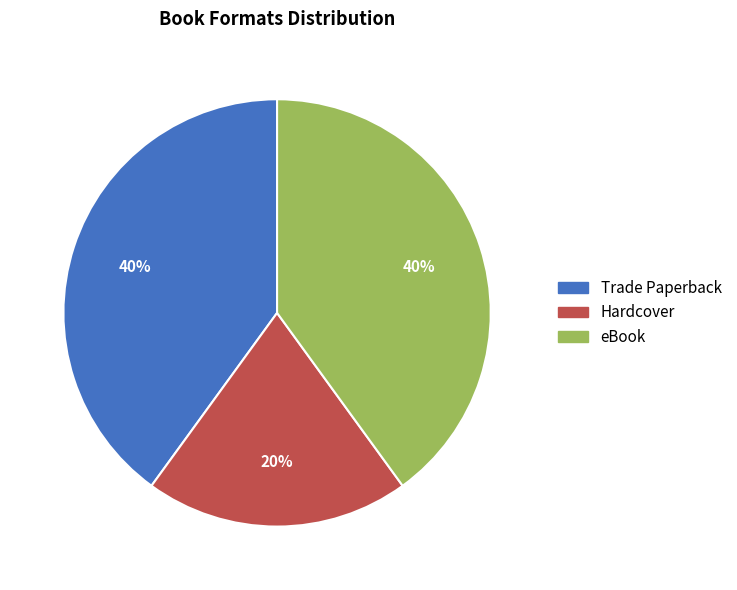

Which slice is the smallest?

Hardcover